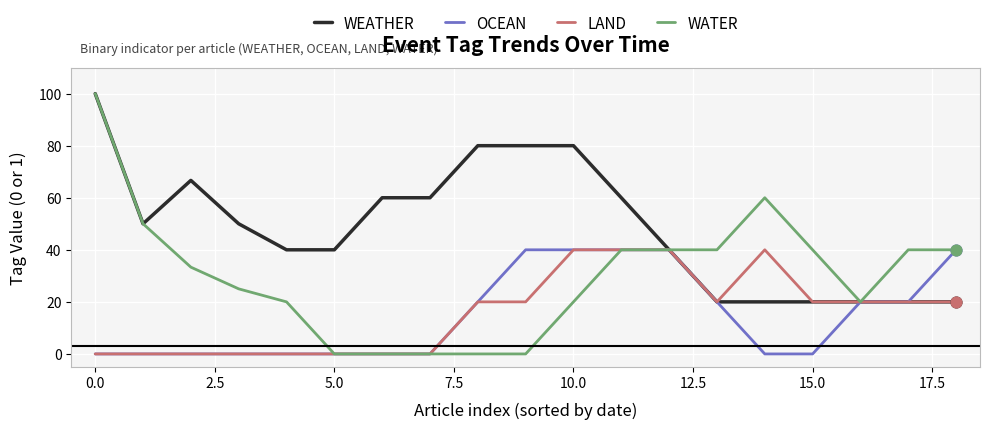

What are all the series names shown in the legend?

WEATHER, OCEAN, LAND, WATER